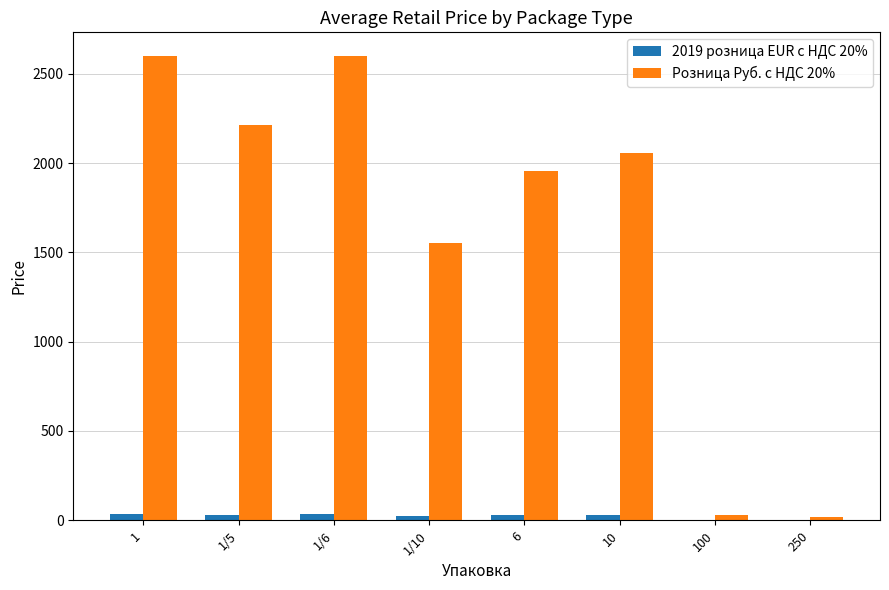

The value of Розница Руб. с НДС 20% at 1/10 is 1552.7. True or false?

True